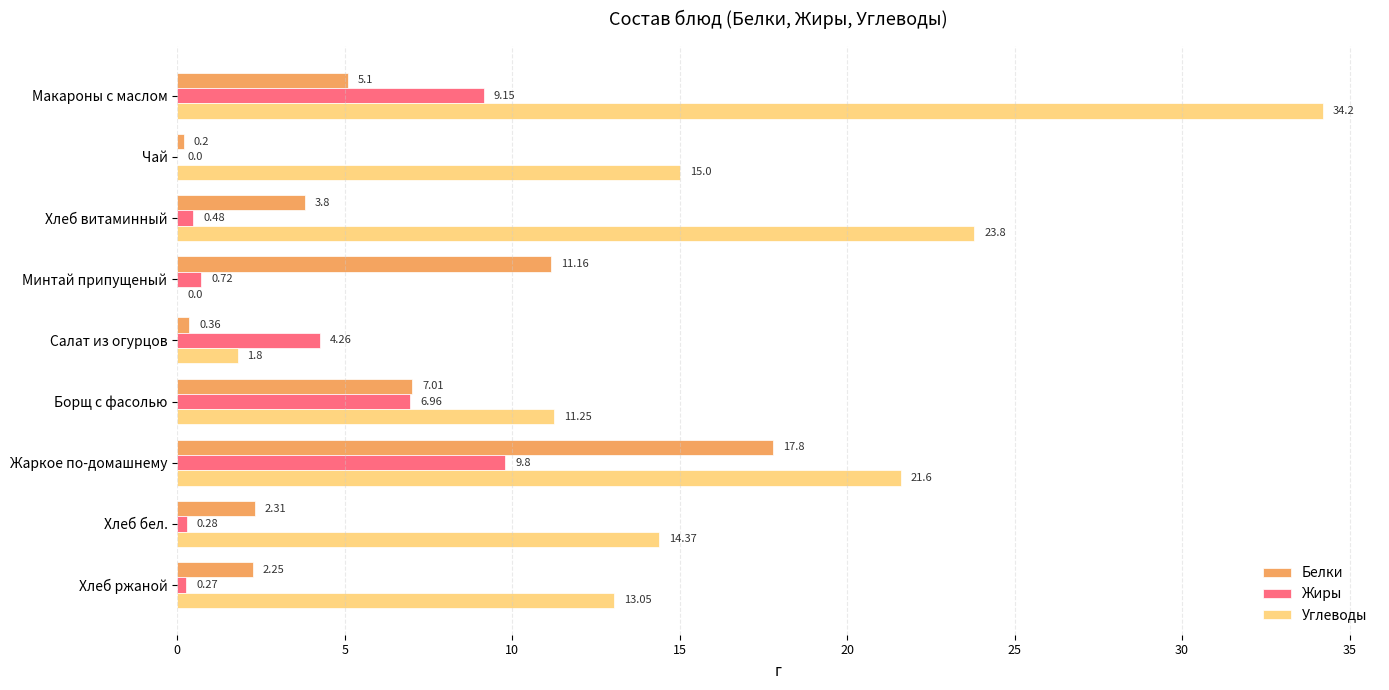

Which series changed the most between Макароны с маслом and Хлеб бел.?

Углеводы